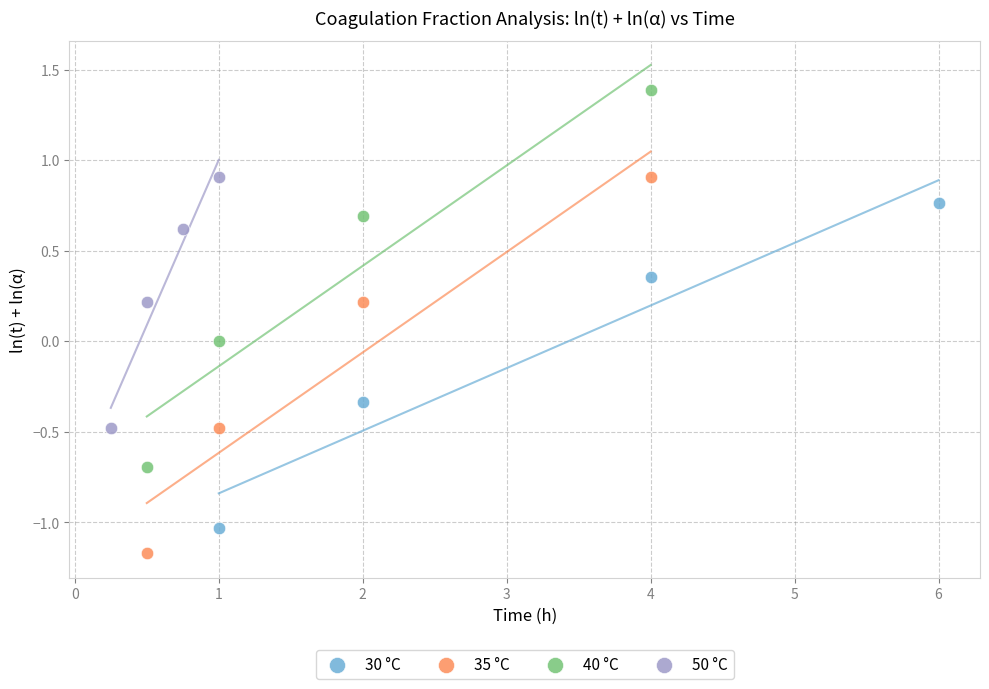

What are all the series names shown in the legend?

30 °C, 35 °C, 40 °C, 50 °C